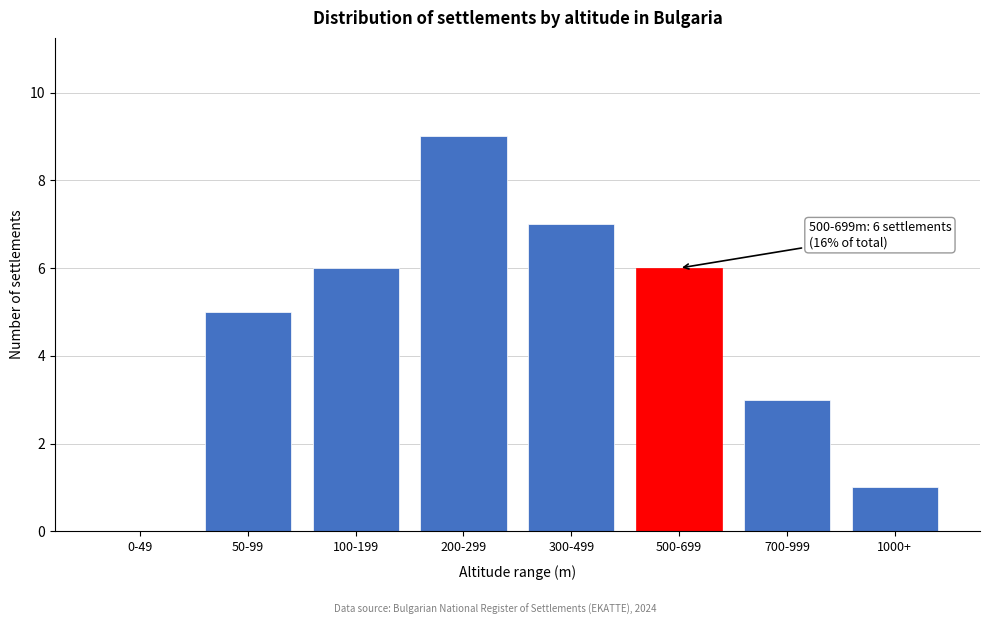

Reading right to left, transcribe all the data shown in this chart.

1000+=1	700-999=3	500-699=6	300-499=7	200-299=9	100-199=6	50-99=5	0-49=0